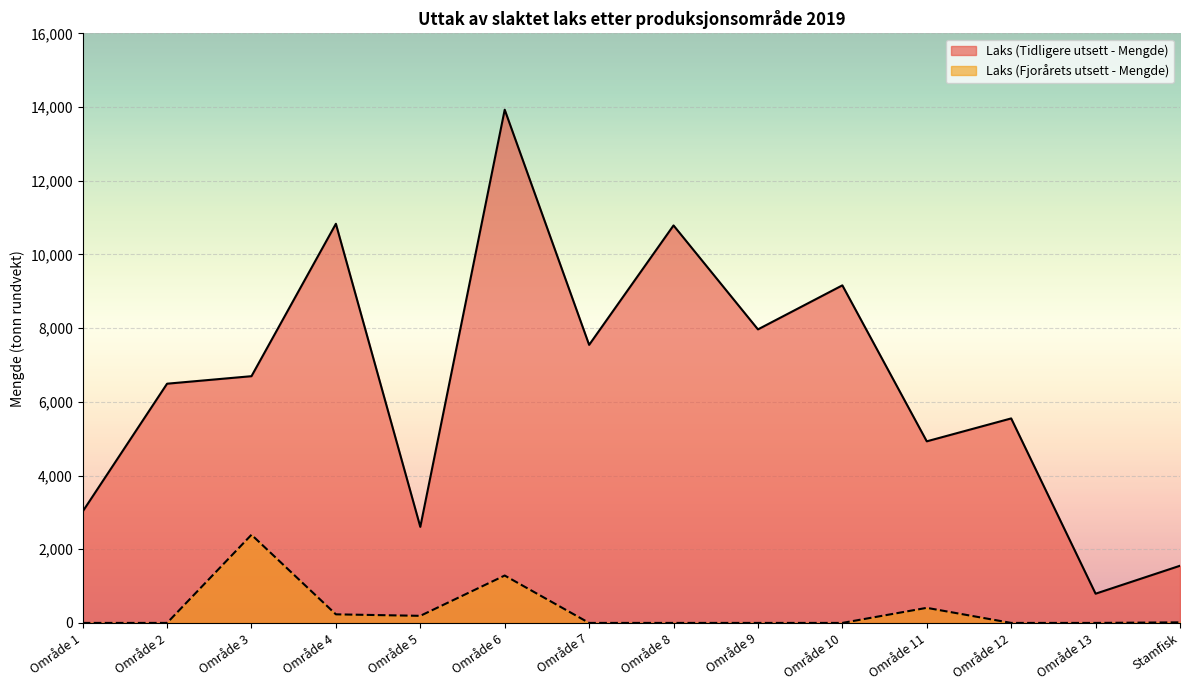

Reading left to right, transcribe all the data shown in this chart.

Laks (Tidligere utsett - Mengde): 3022.9	6492.0	6695.7	10831.6	2607.0	13927.5	7545.7	10787.2	7966.0	9160.8	4928.1	5549.6	793.1	1551.4
Laks (Fjorårets utsett - Mengde): 0.0	0.0	2392.6	233.0	192.3	1286.2	0.0	0.0	0.0	0.0	409.3	0.0	0.0	15.0